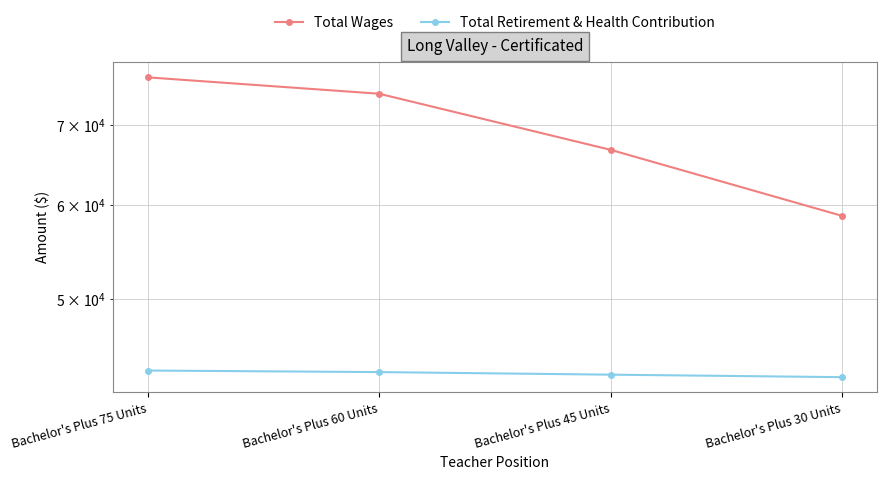

At which label is Total Retirement & Health Contribution closest to 43251?

Bachelor's Plus 45 Units